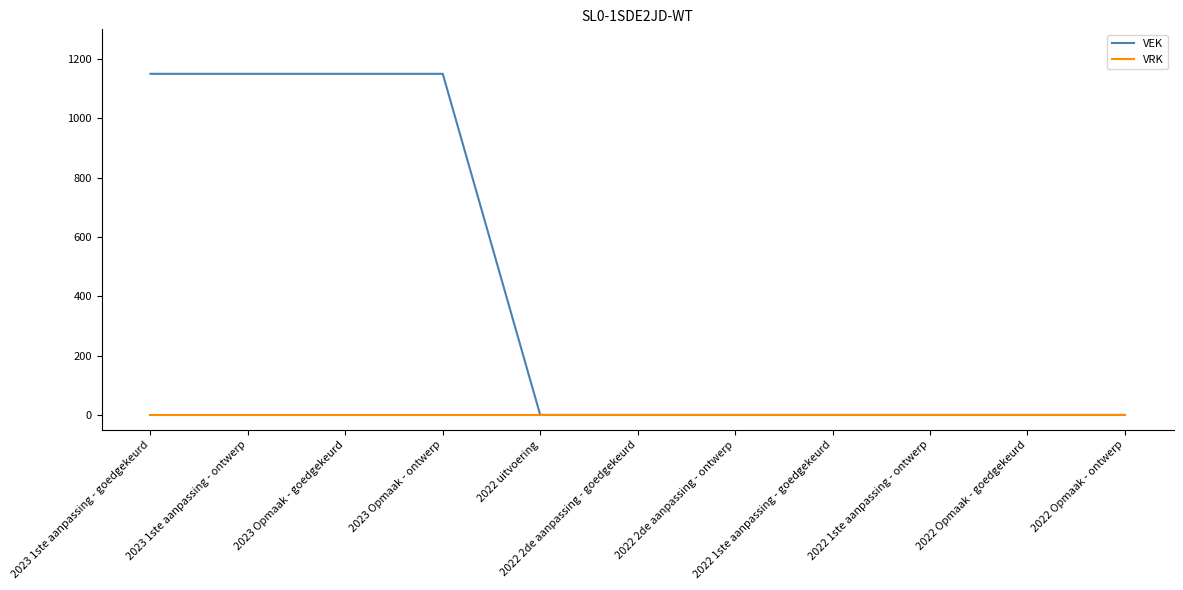

True or false: VRK has a value of 0 at 2022 1ste aanpassing - ontwerp.

True